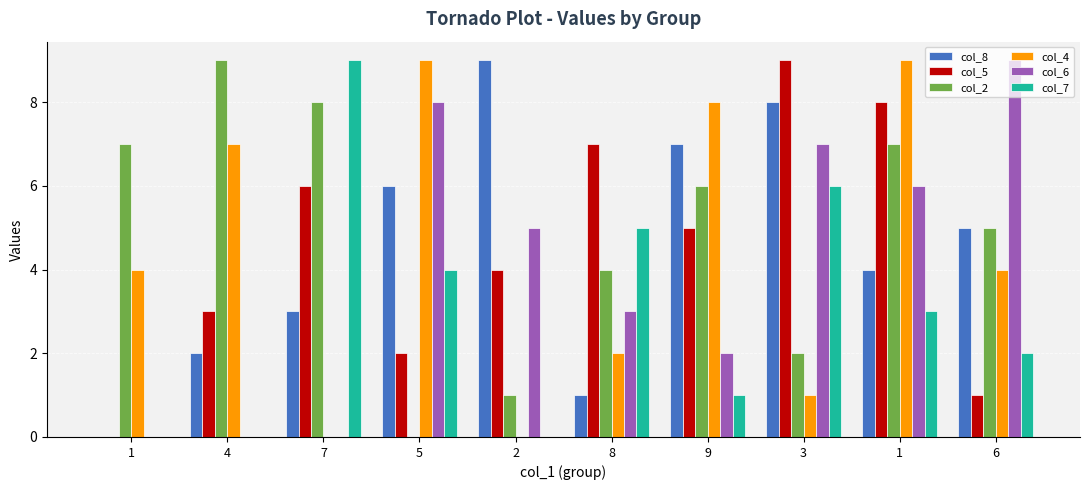

Reading left to right, extract all data points from this chart.

col_8: 1=0	4=2	7=3	5=6	2=9	8=1	9=7	3=8	1=4	6=5
col_5: 1=0	4=3	7=6	5=2	2=4	8=7	9=5	3=9	1=8	6=1
col_2: 1=7	4=9	7=8	5=0	2=1	8=4	9=6	3=2	1=7	6=5
col_4: 1=4	4=7	7=0	5=9	2=0	8=2	9=8	3=1	1=9	6=4
col_6: 1=0	4=0	7=0	5=8	2=5	8=3	9=2	3=7	1=6	6=9
col_7: 1=0	4=0	7=9	5=4	2=0	8=5	9=1	3=6	1=3	6=2